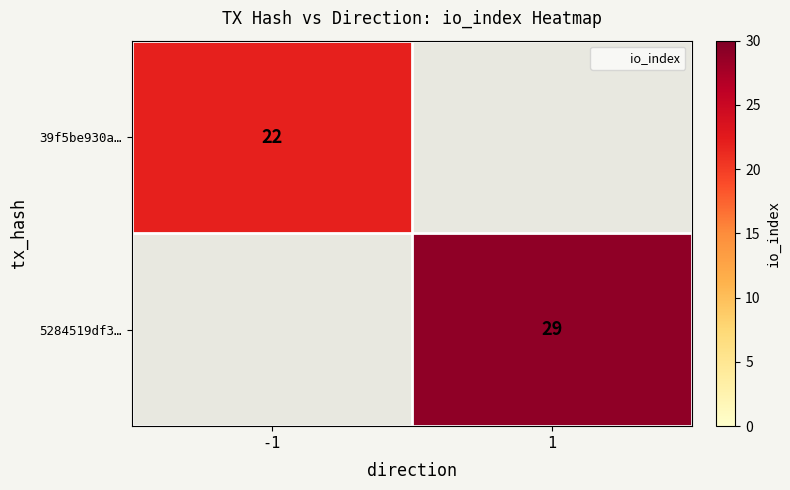

Is it true that 5284519df3… equals 12.7 at 1?

False